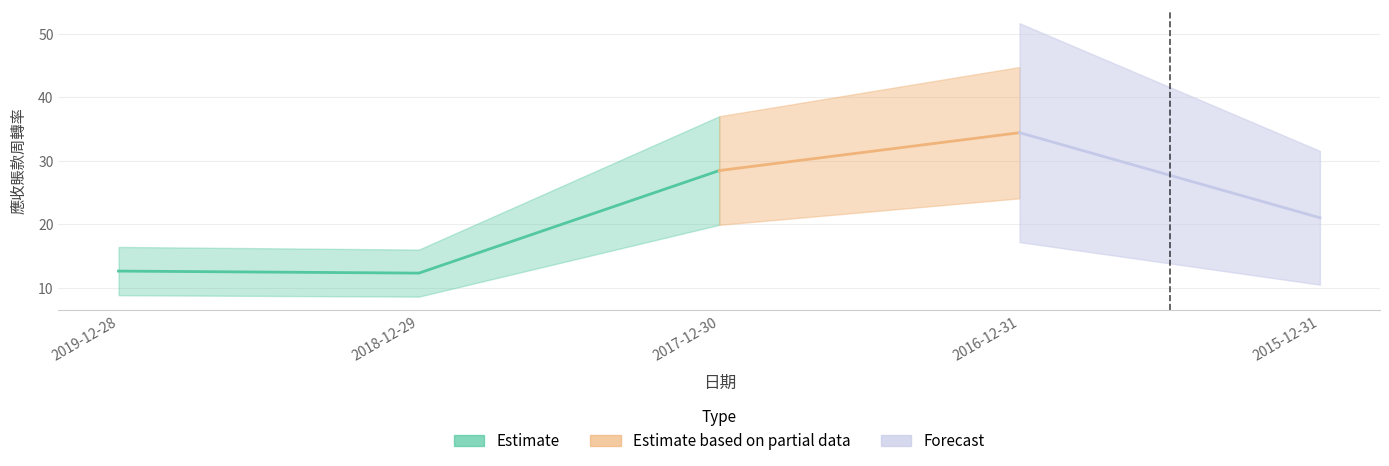

The value at 2017-12-30 is 28.5. True or false?

True